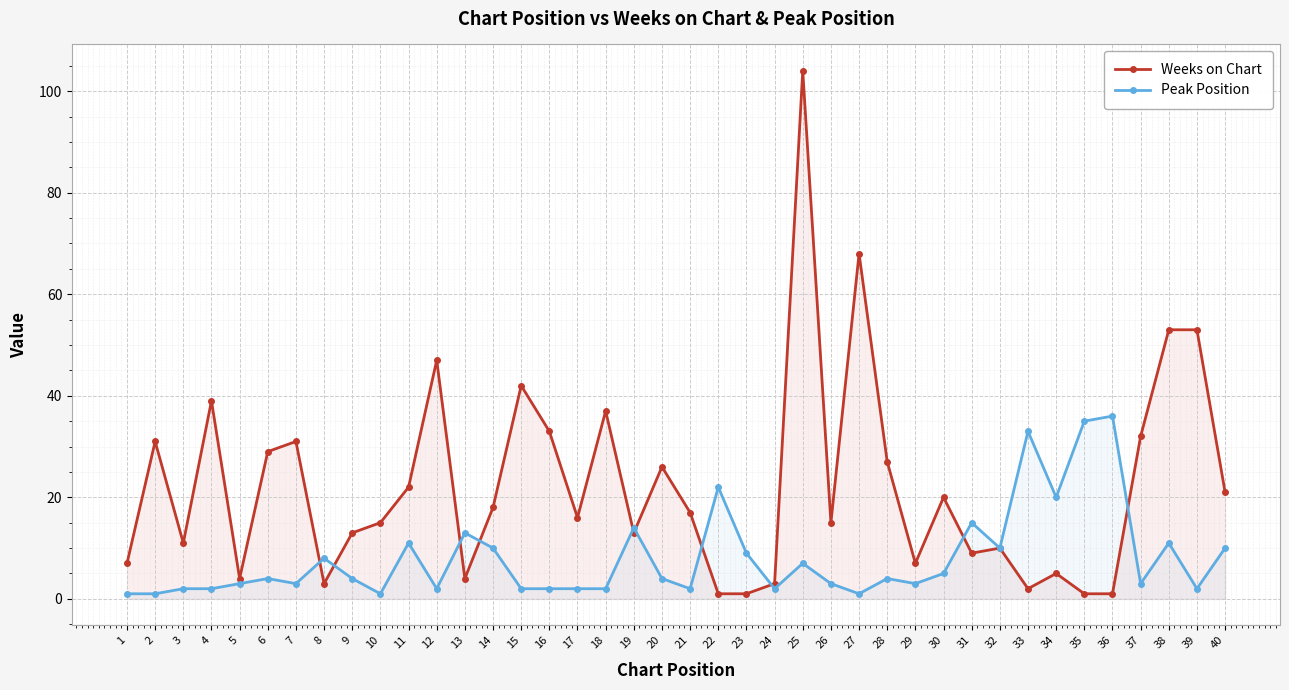

Count the number of categories in the chart.

40